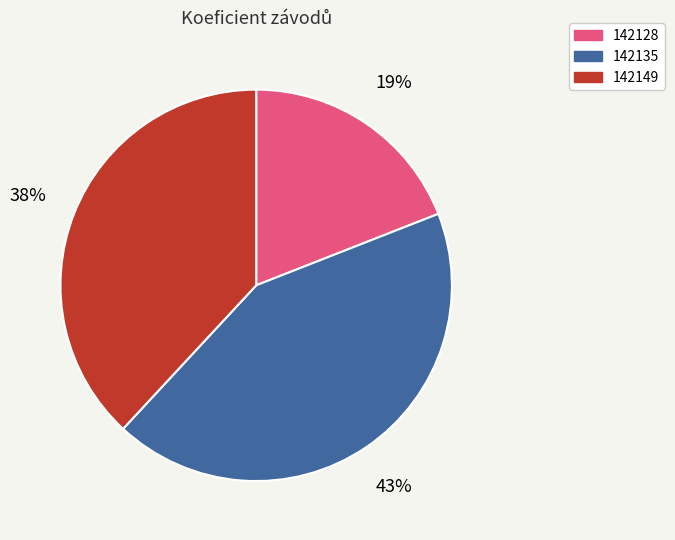

Count the number of slices in the pie.

3